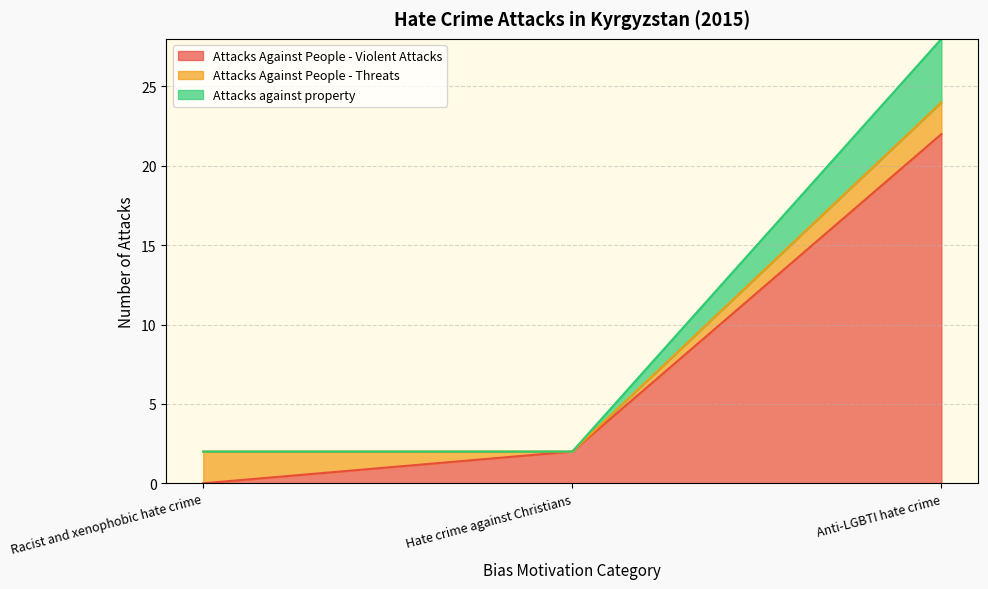

At which label does Attacks Against People - Violent Attacks first exceed 2?

Anti-LGBTI hate crime